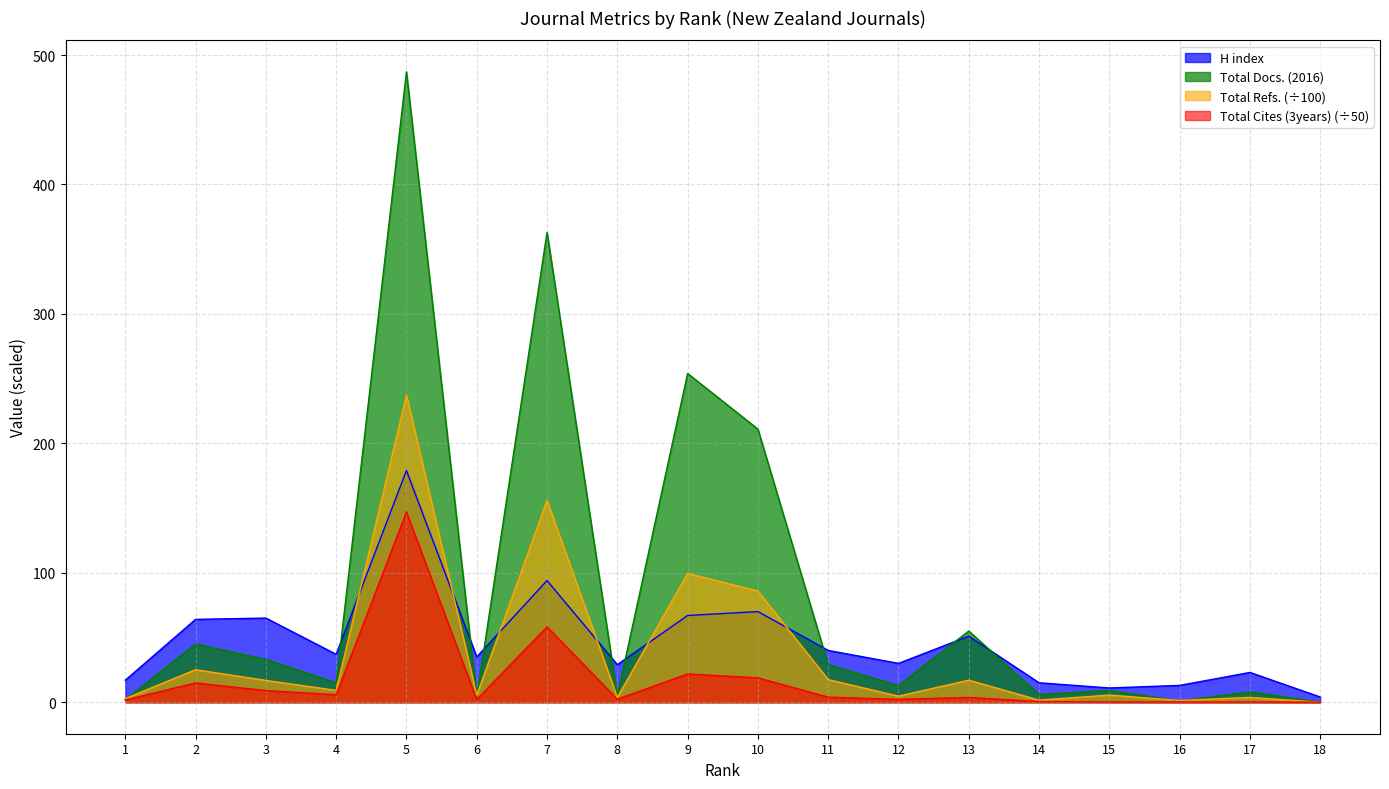

The value of Total Cites (3years) at 9 is 21.8. True or false?

True